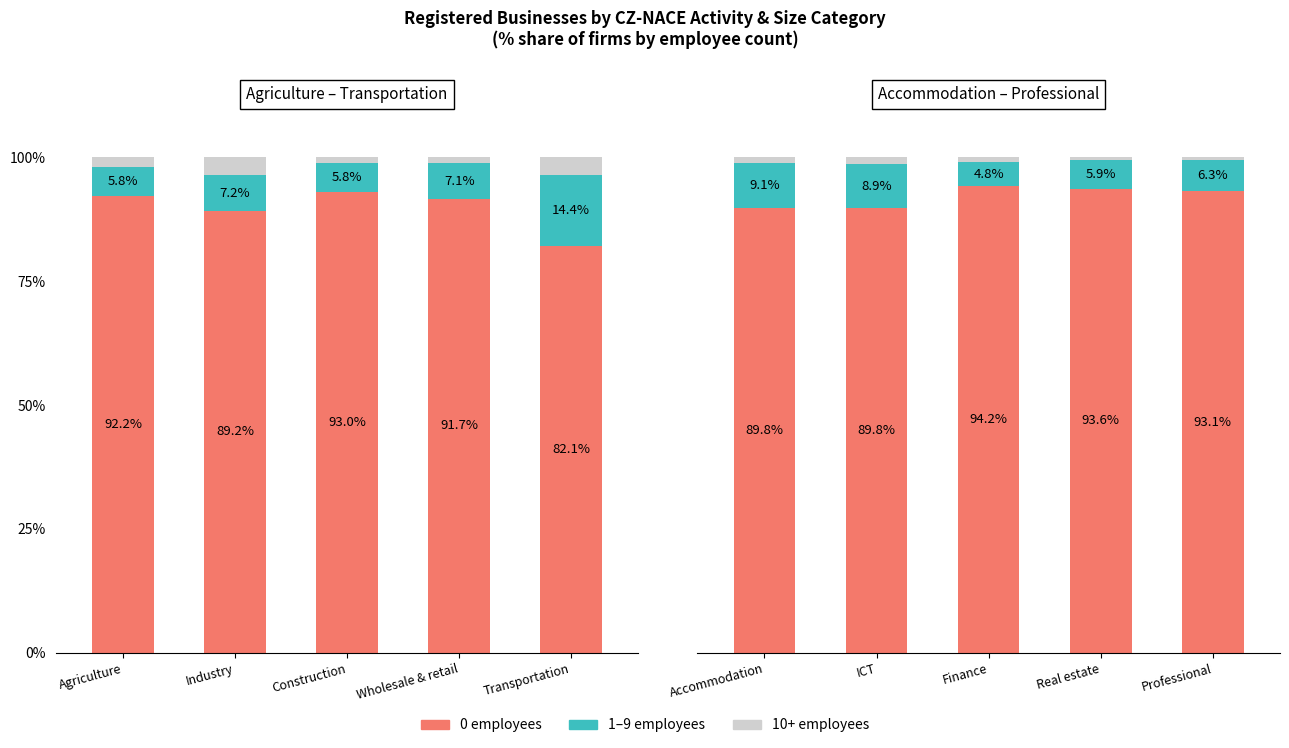

At how many categories does at least one series exceed 0?

5